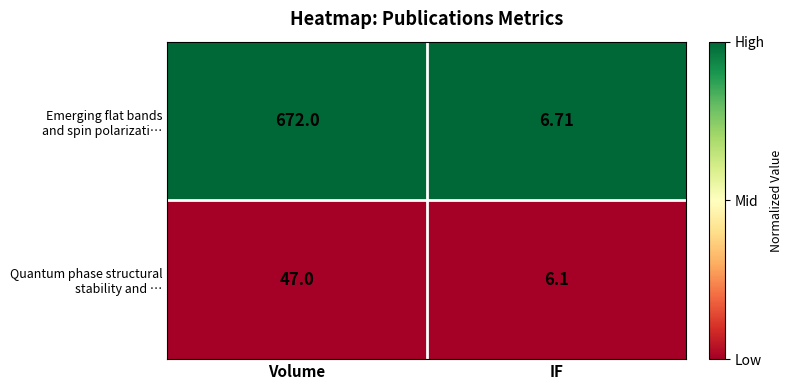

What is the difference between the highest and lowest values at Volume?

625.0